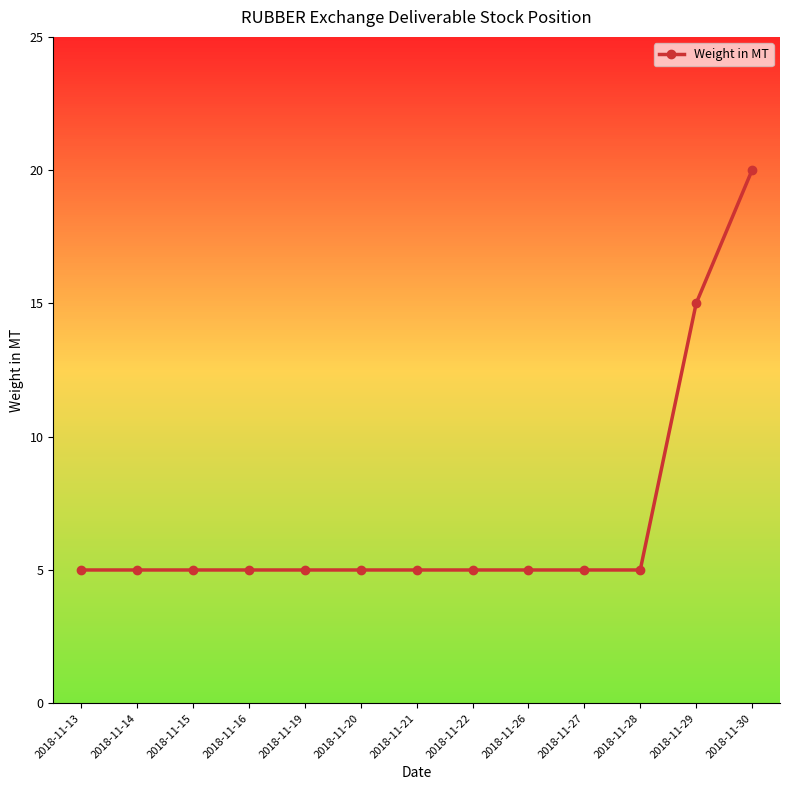

At which label is the value closest to 12?

2018-11-29